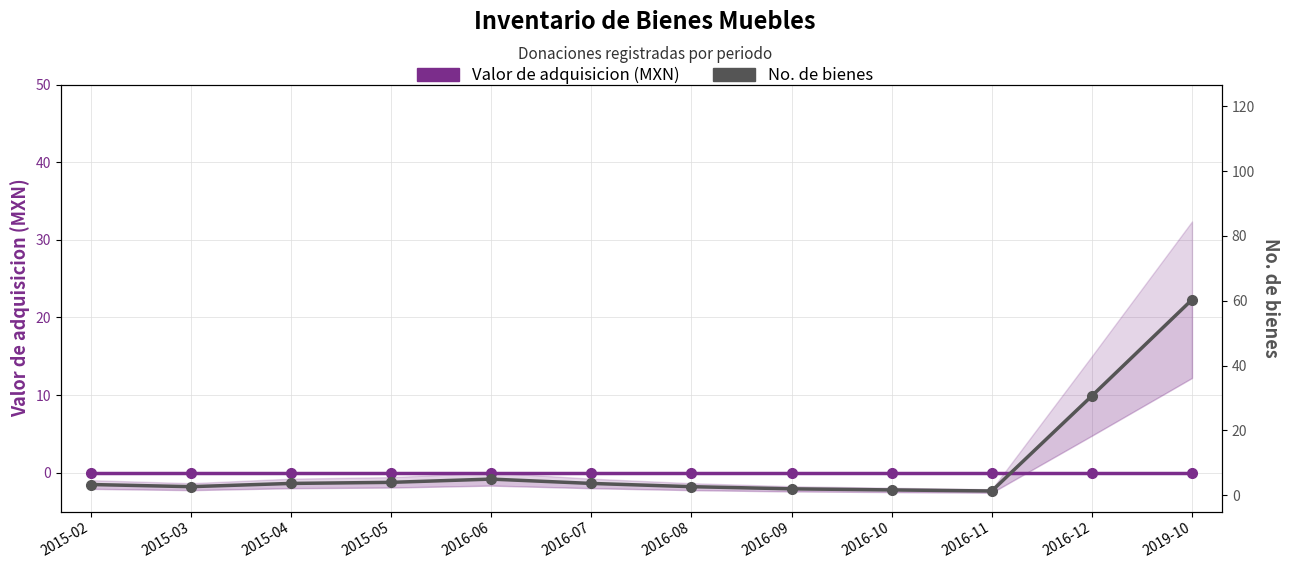

At which label does Valor de adquisicion (MXN) reach its minimum?

2015-02